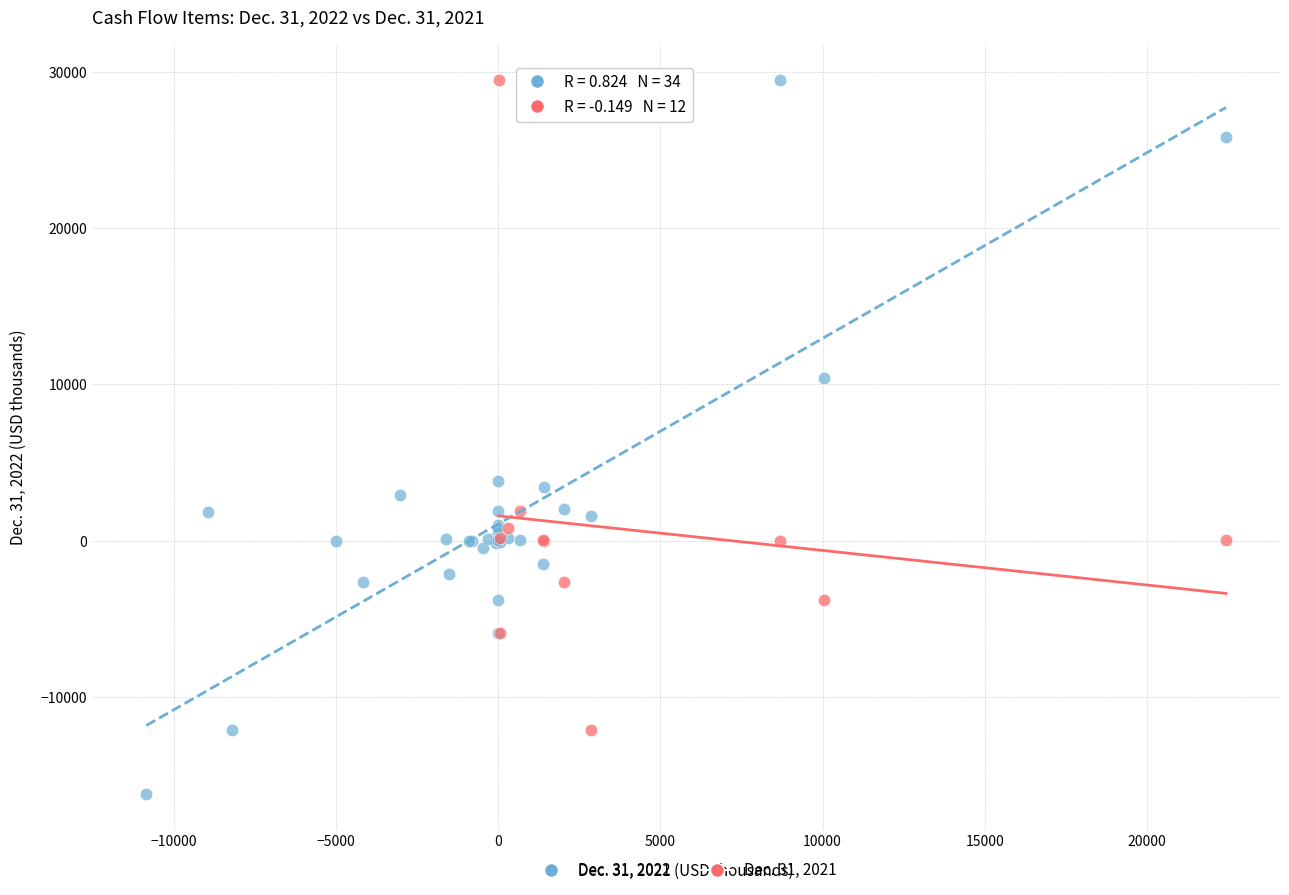

Which series reaches the minimum Y coordinate?

Dec. 31, 2022